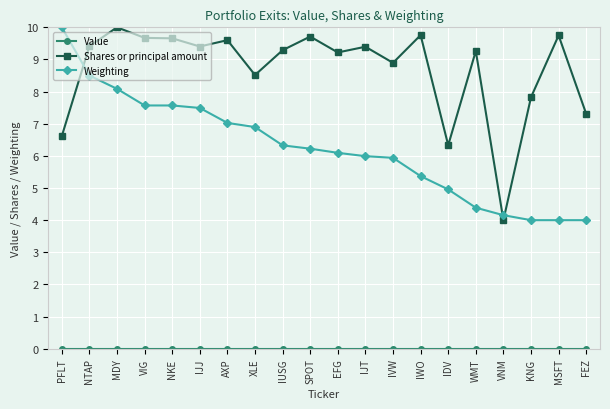

Where does the Shares or principal amount series first go above 9?

NTAP